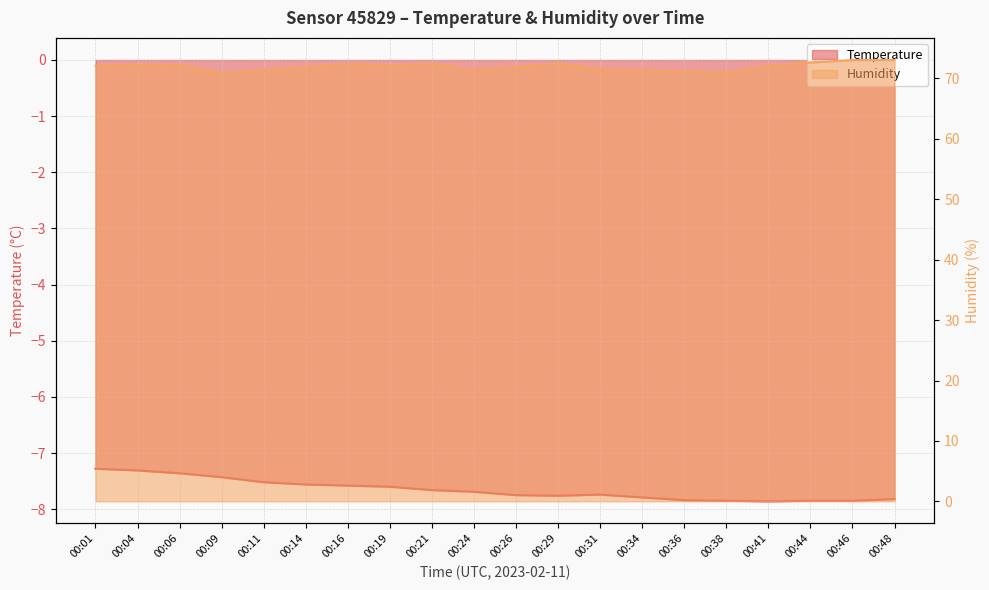

What is the difference between the highest and lowest values at 00:19?

79.7